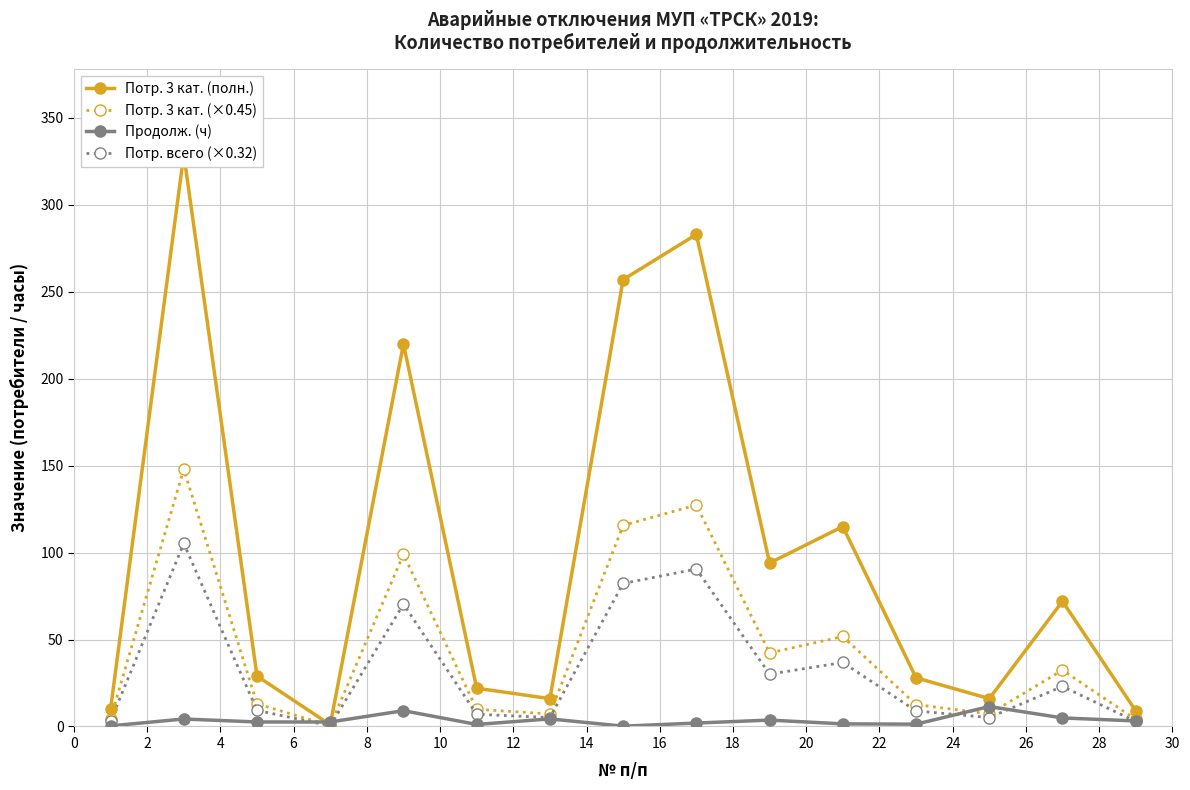

What is the average value of the Потр. 3 кат. (×0.45) series?

45.0